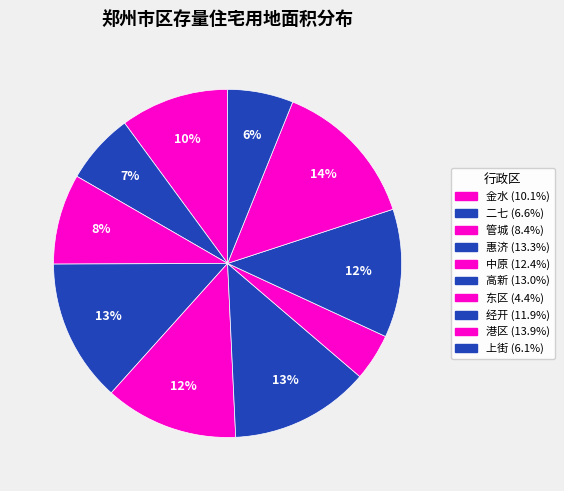

To the nearest percent, what percentage of the pie is 管城?

8%